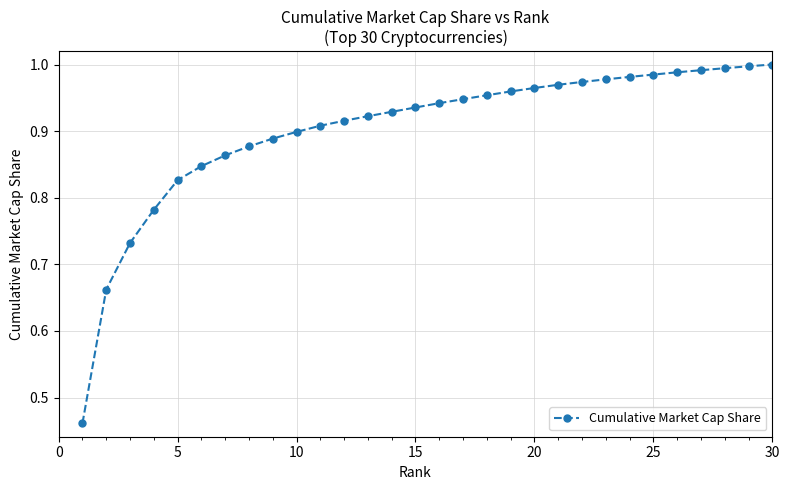

What is the difference between the second highest and second lowest values?

0.3